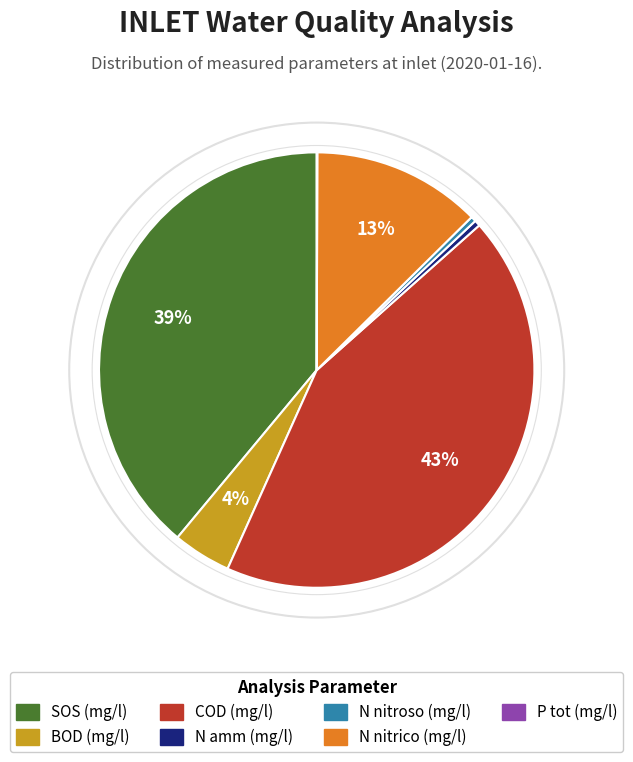

Combined, do BOD (mg/l) and N nitrico (mg/l) account for over 50%?

No